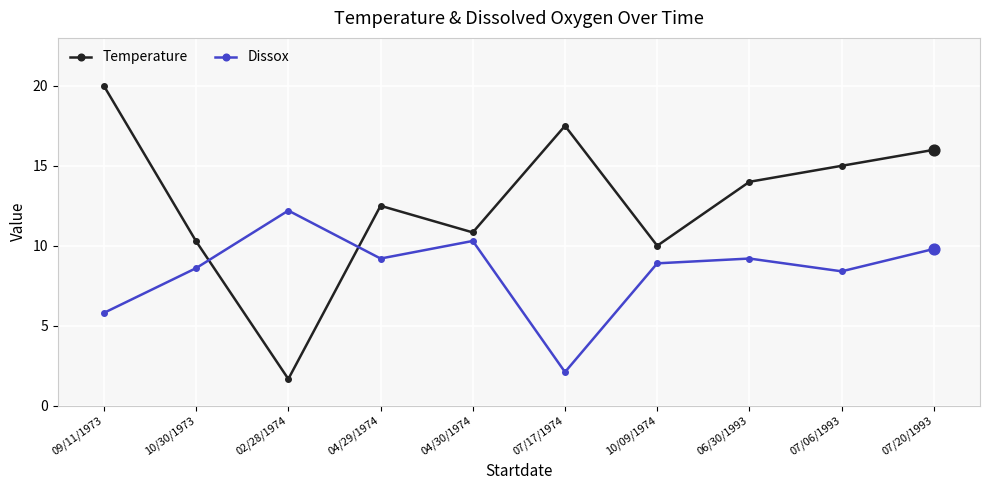

What are all the series names shown in the legend?

Temperature, Dissox